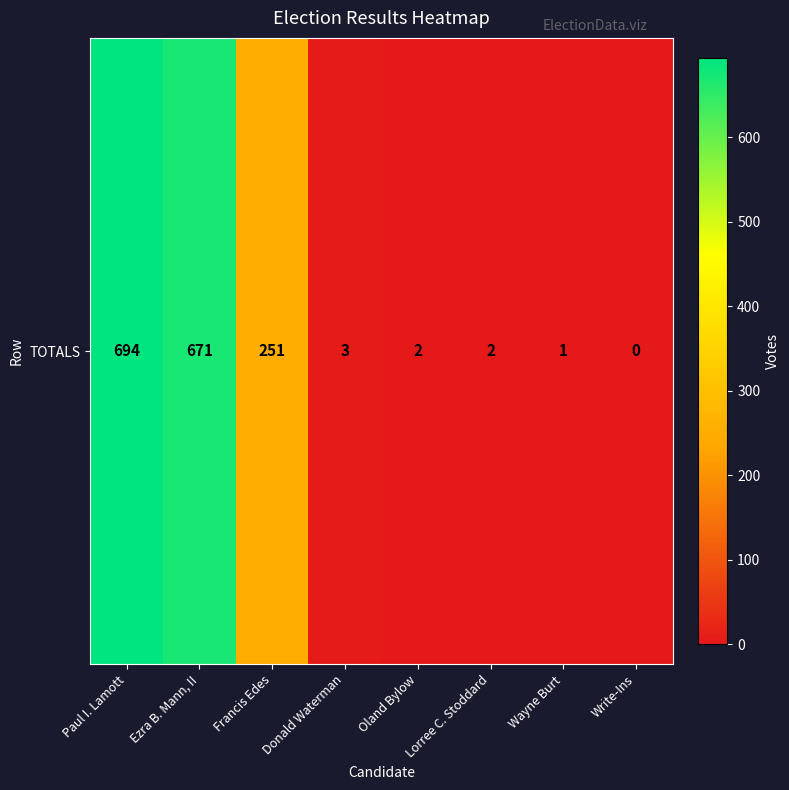

How many data points are less than 3?

4